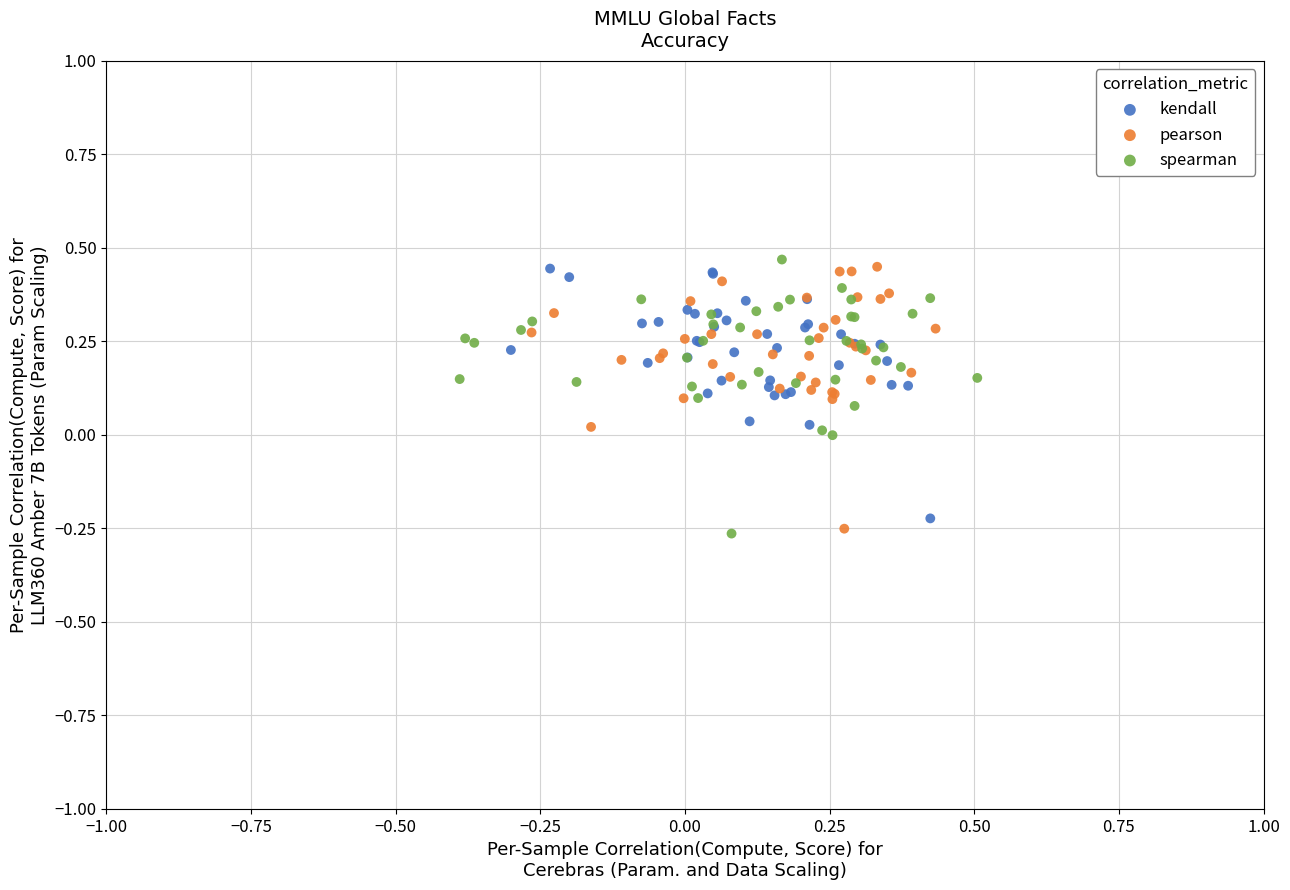

What are all the series names shown in the legend?

kendall, pearson, spearman